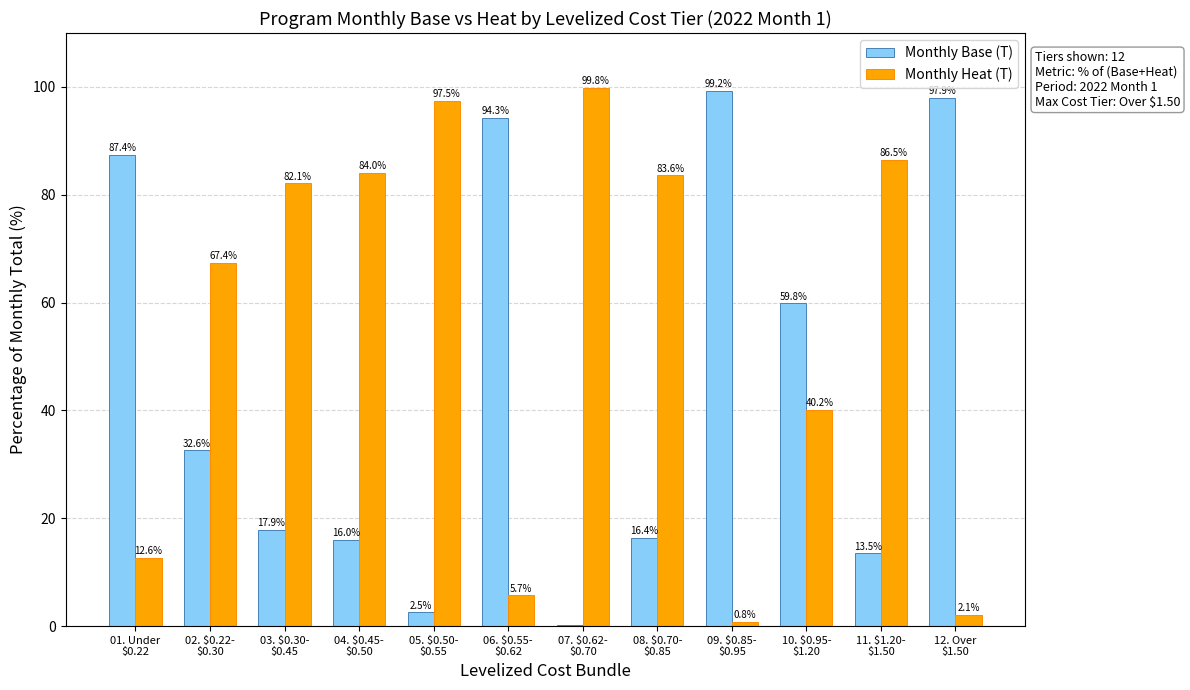

What is the maximum value for Monthly Base (T)?

99.2